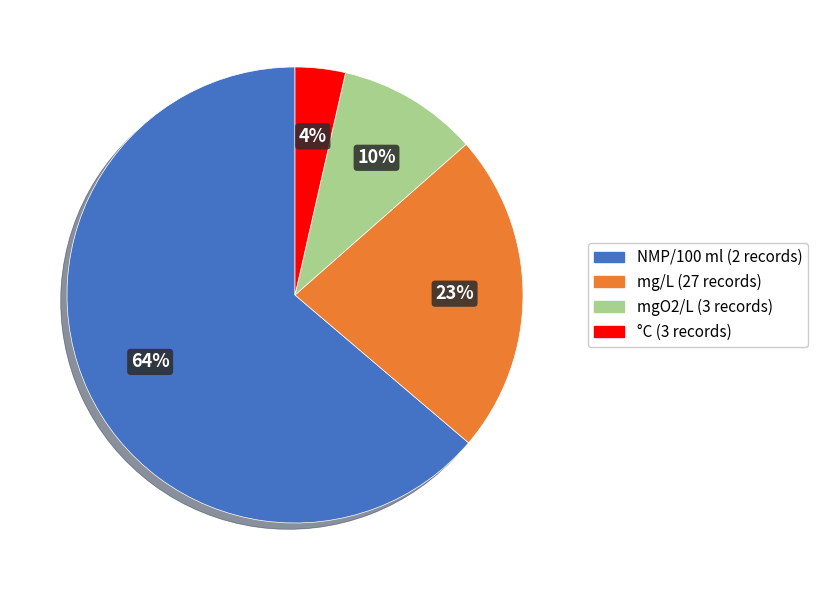

How many segments does this pie chart have?

4